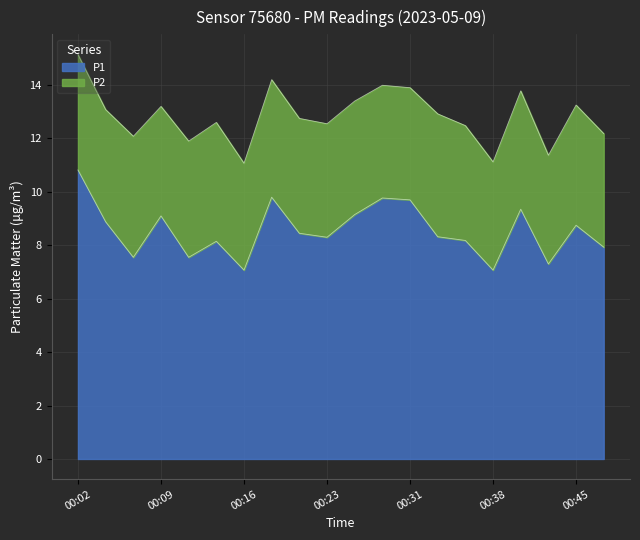

What is the value of the 7th point from the left?

7.1